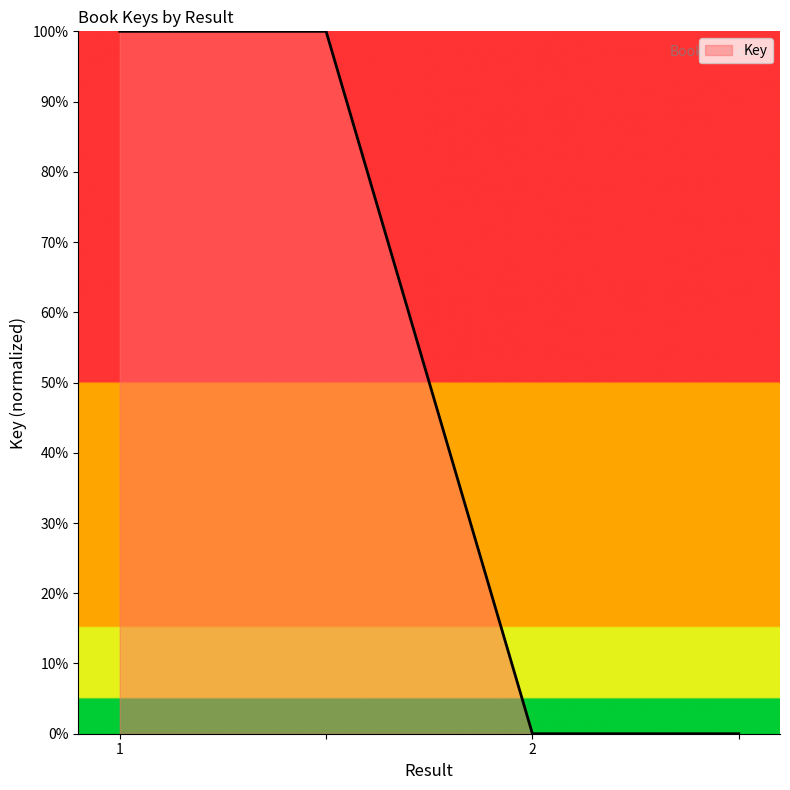

What is the sum of all values?

200